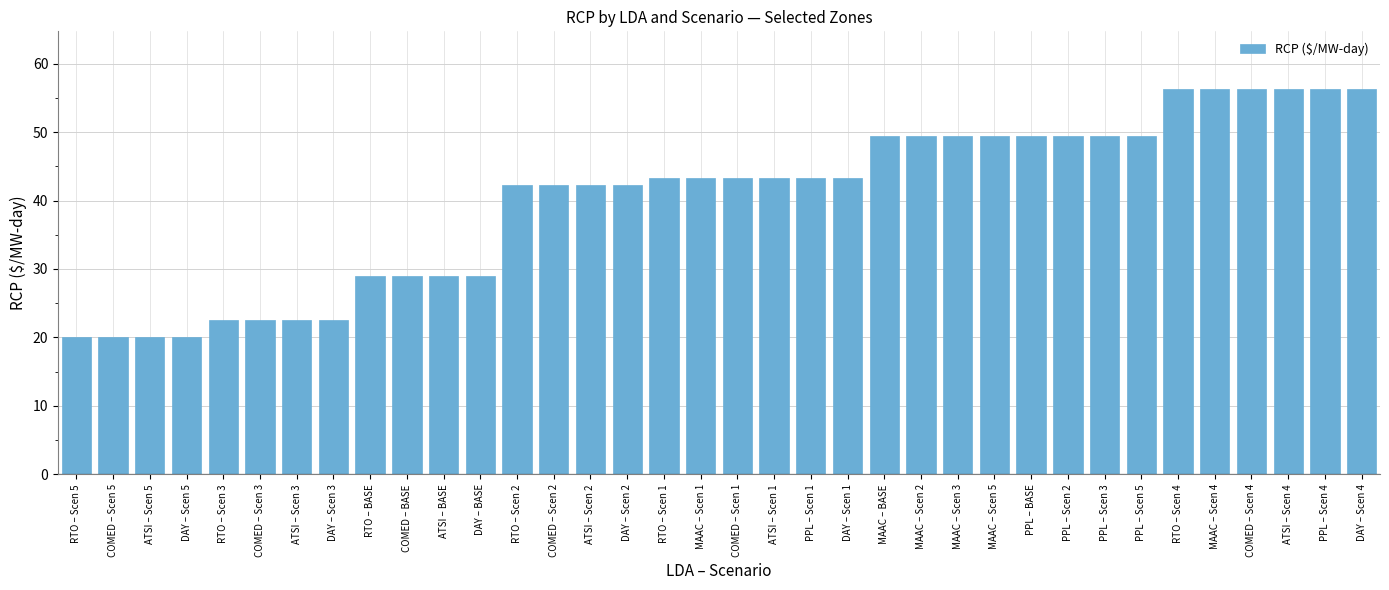

Count the number of data series in this chart.

1